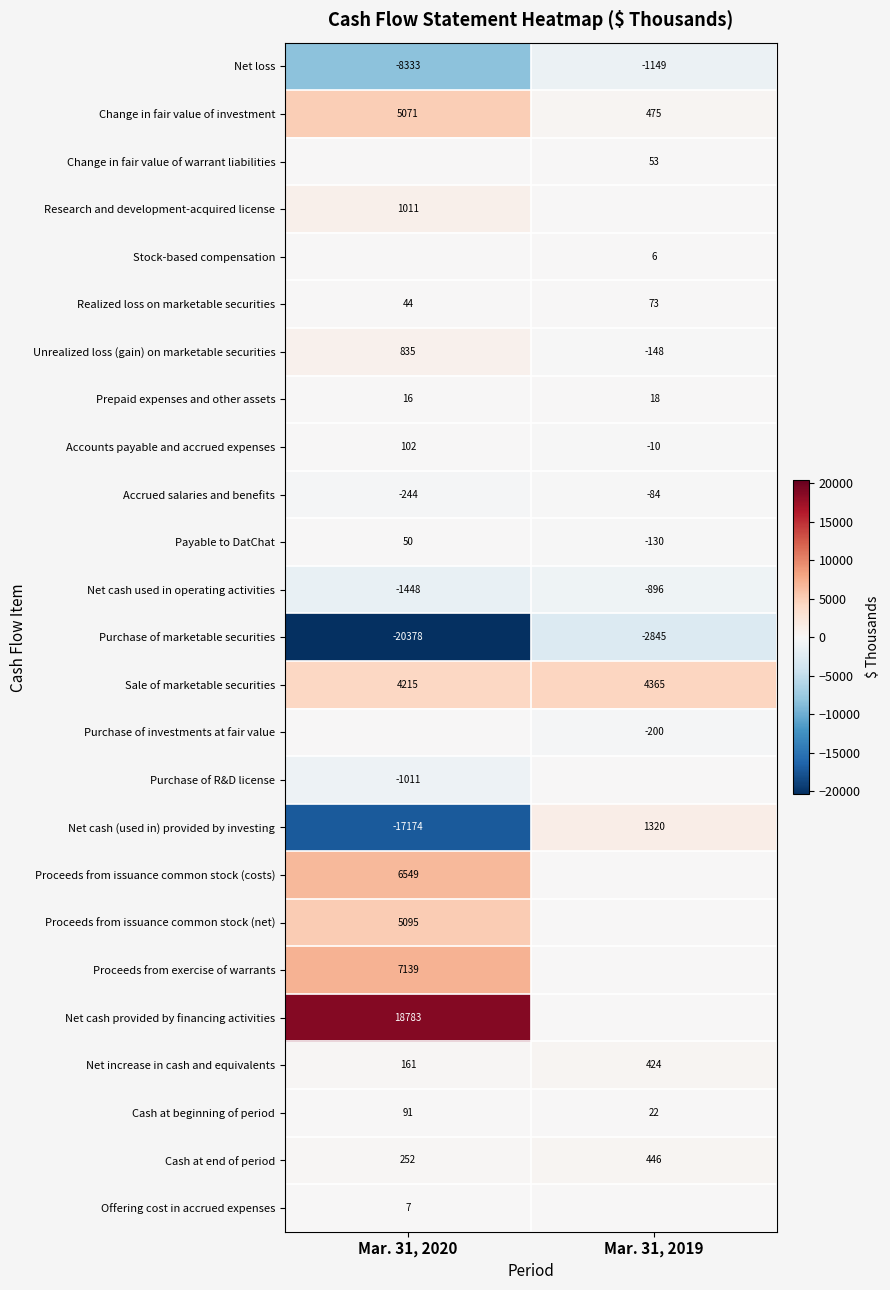

At which label is Net cash (used in) provided by investing closest to -7927?

Mar. 31, 2020